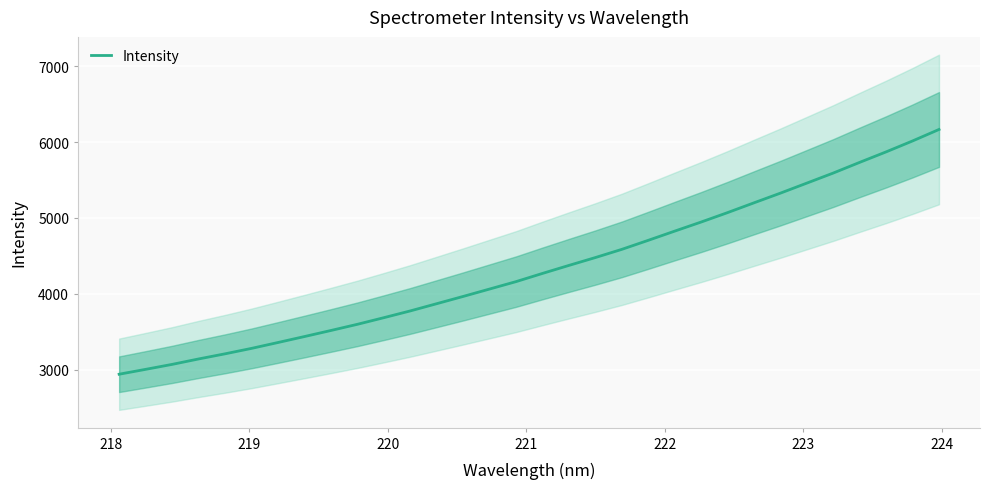

How many lines are shown in the chart?

1